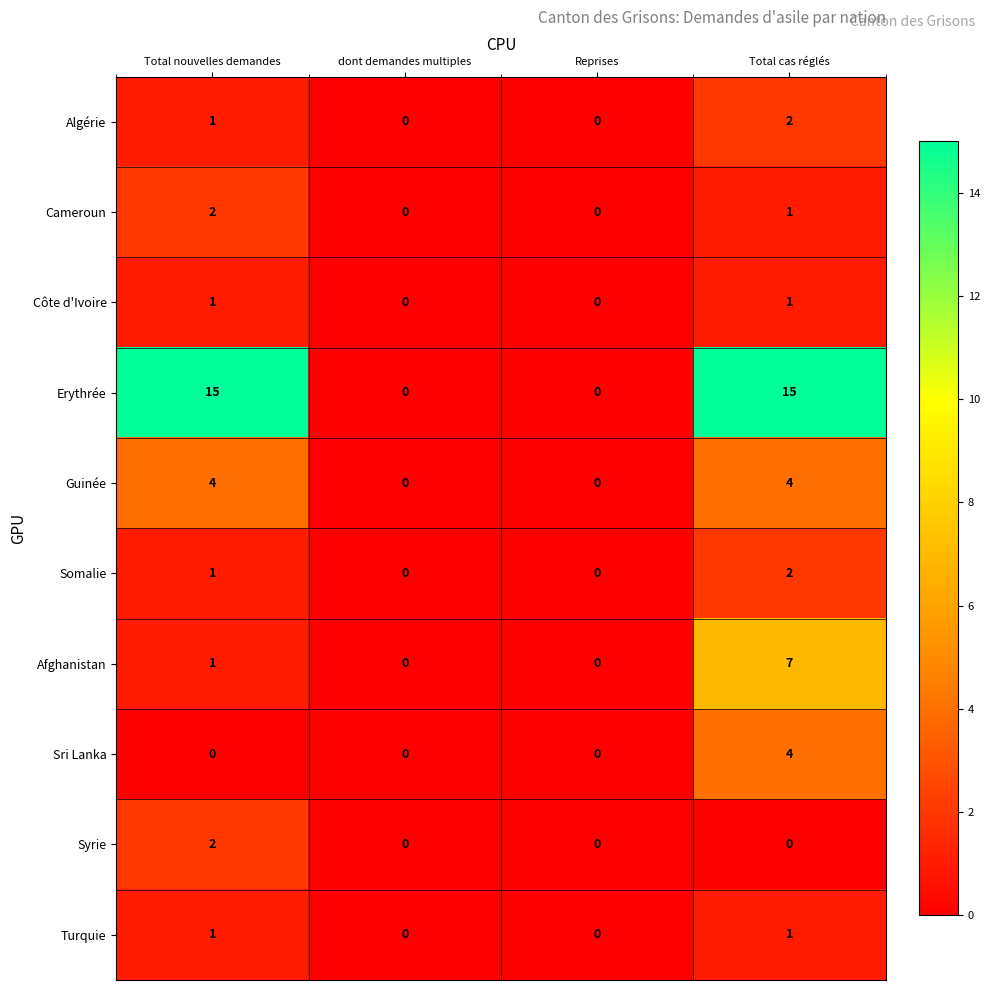

The Sri Lanka series shows -2 at dont demandes multiples. True or false?

False